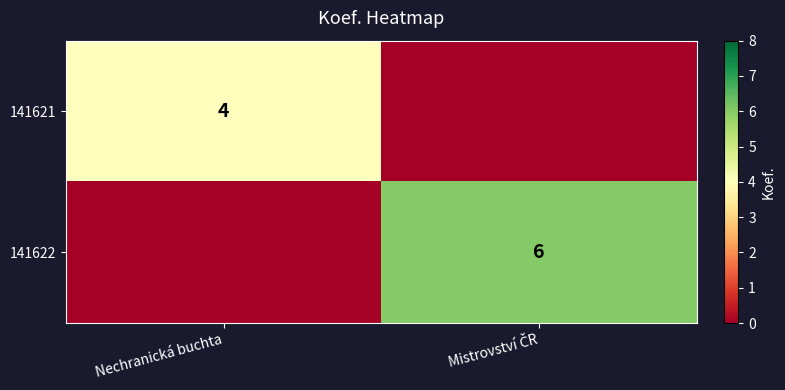

Is it true that 141621 equals 4 at Nechranická buchta?

True